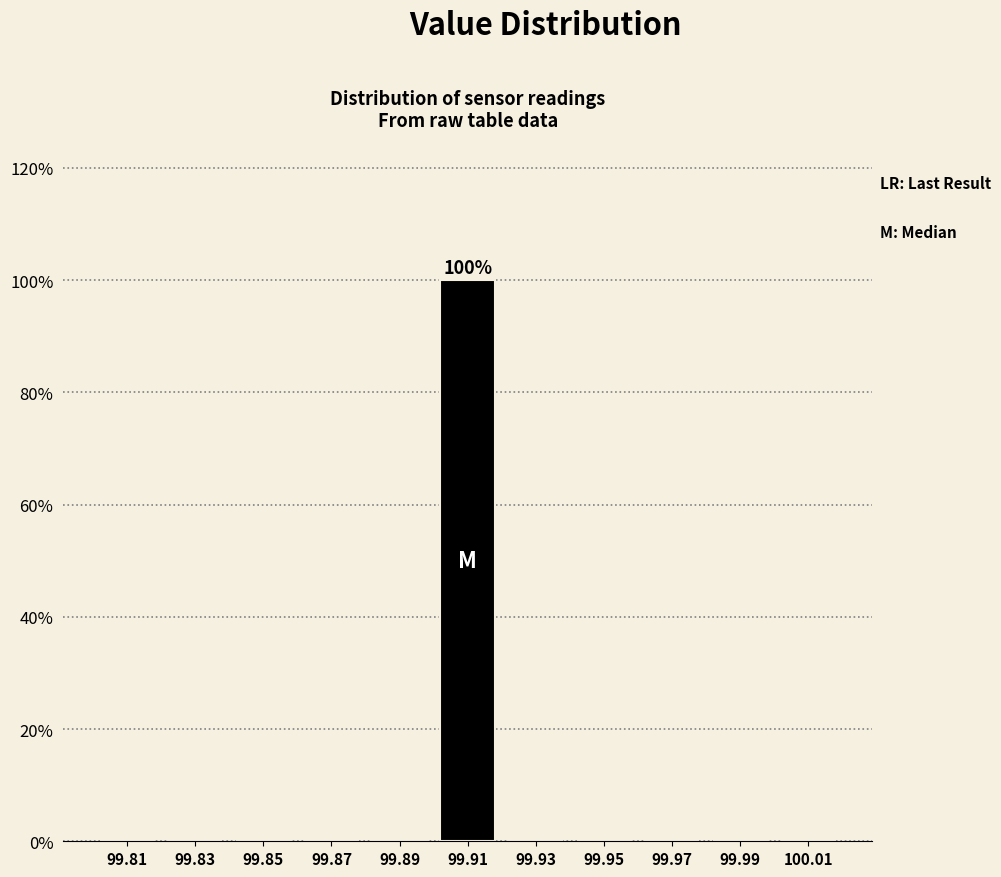

Which range on the x-axis has the tallest bar?

99.90 to 99.92